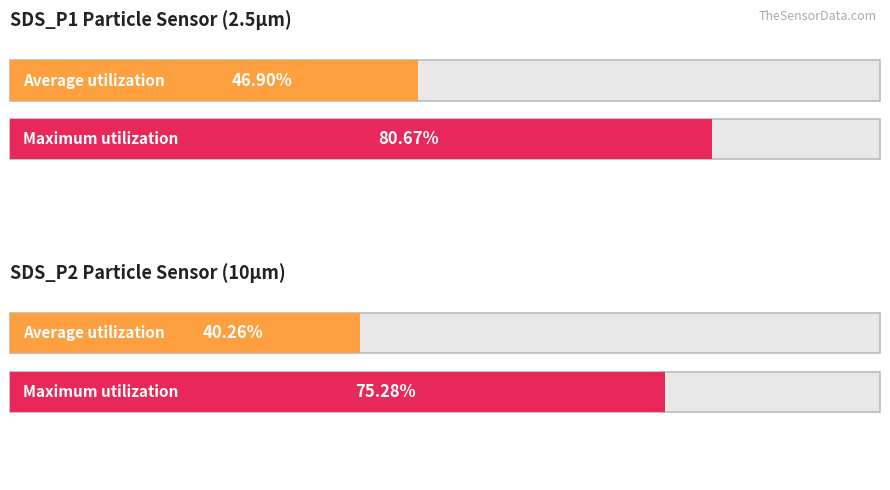

At 79, list the series in order from smallest to largest.

SDS_P2, SDS_P1